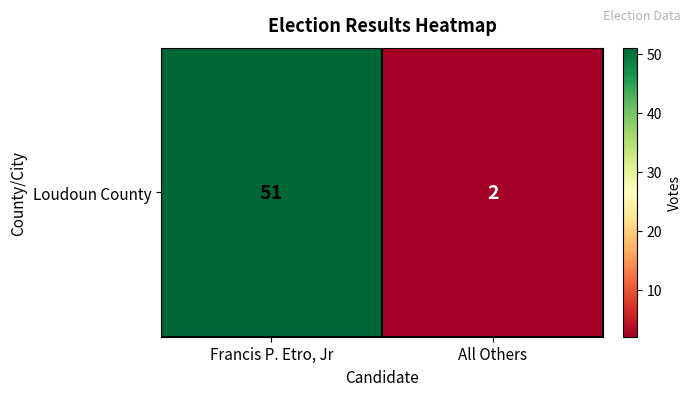

Reading left to right, extract all data points from this chart.

Francis P. Etro, Jr=51	All Others=2